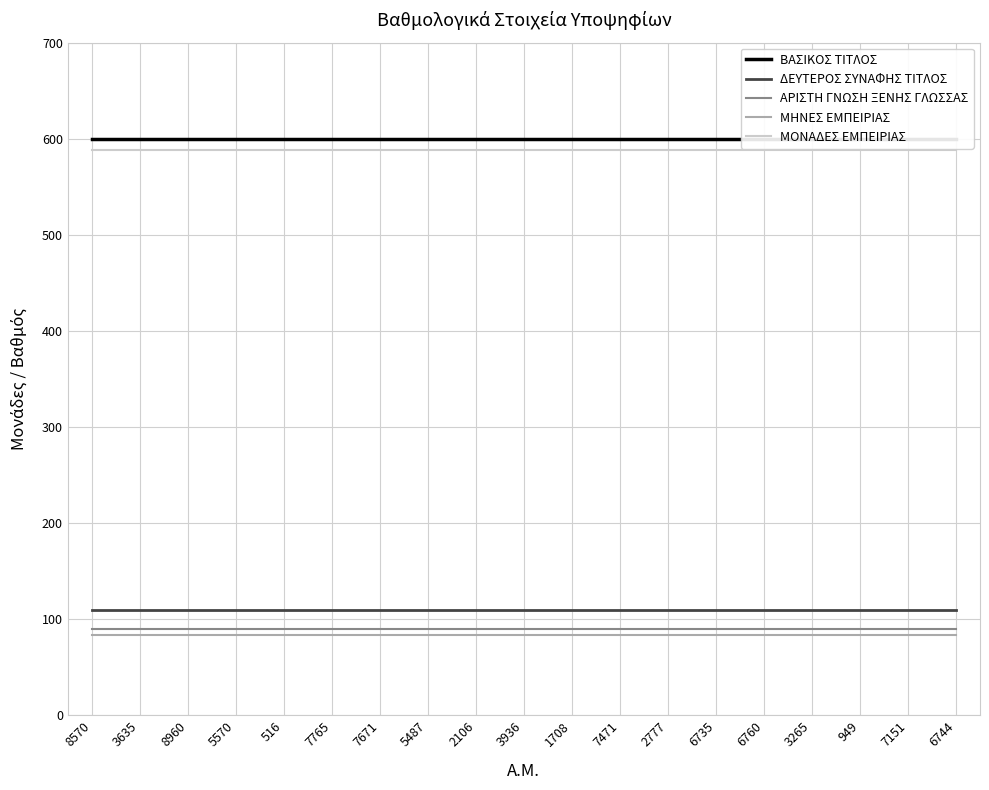

At how many categories does at least one series exceed 326?

19